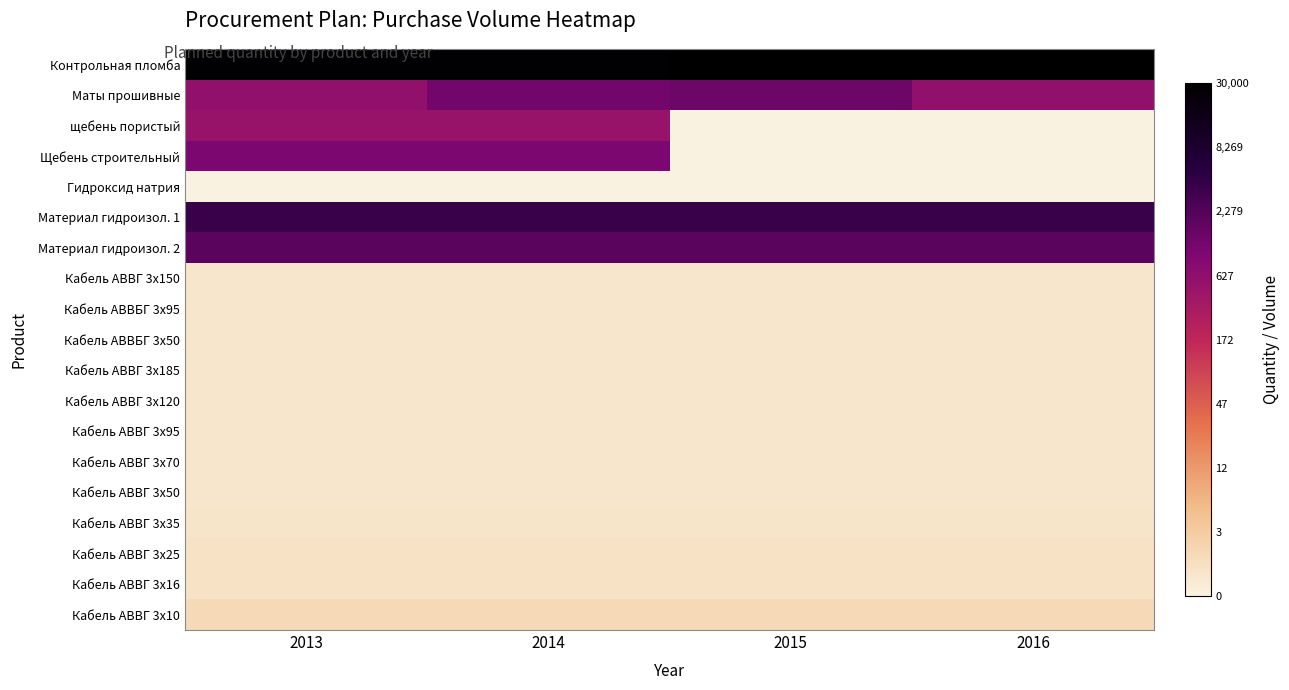

Which series has the largest total across all categories?

Контрольная пломба